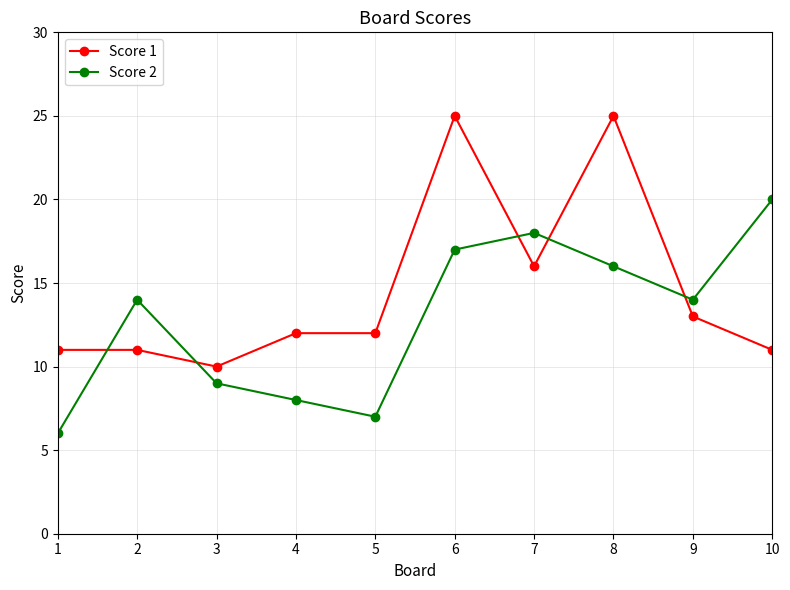

True or false: Score 2 has more than 2 interior local peaks.

False